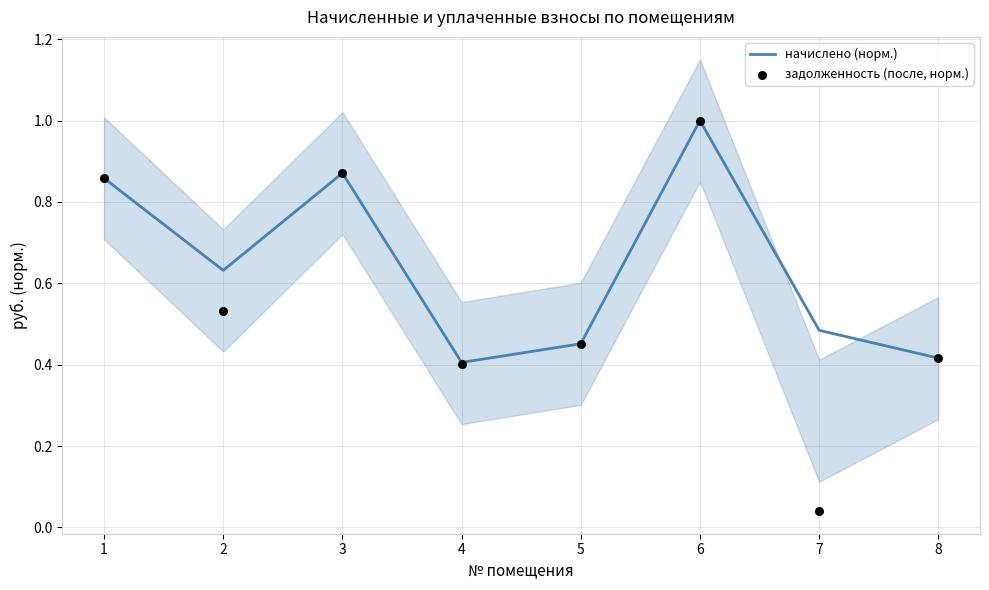

Which series contains the highest Y value?

начислено (норм.)